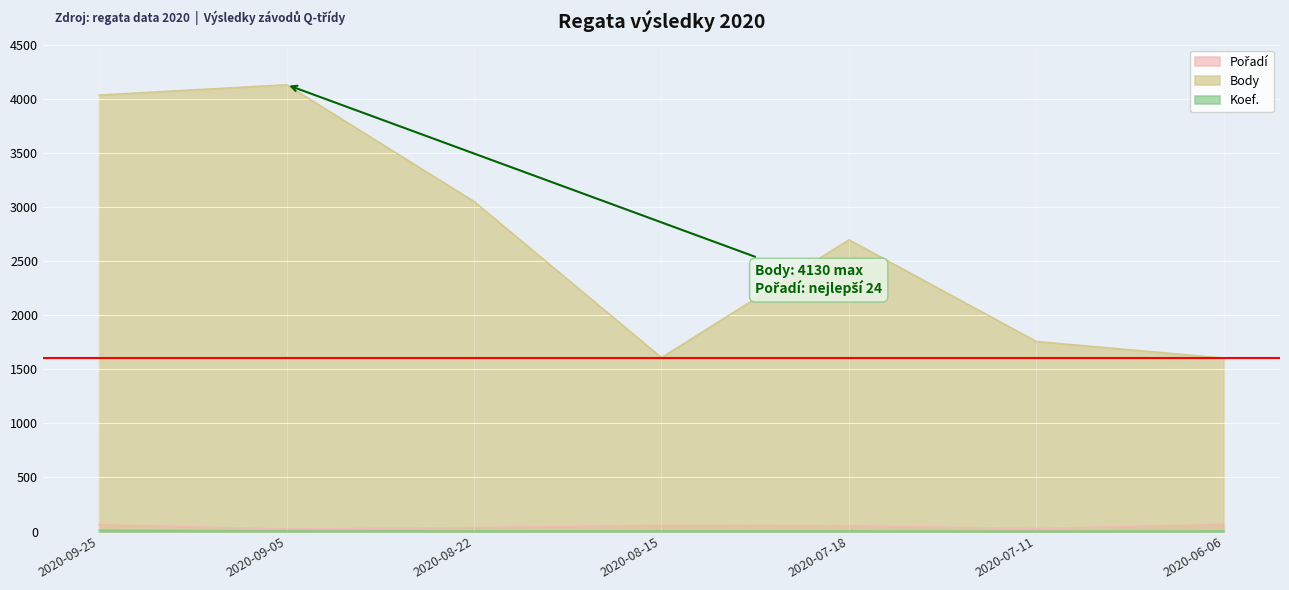

What is the sum of all Body values?

18882